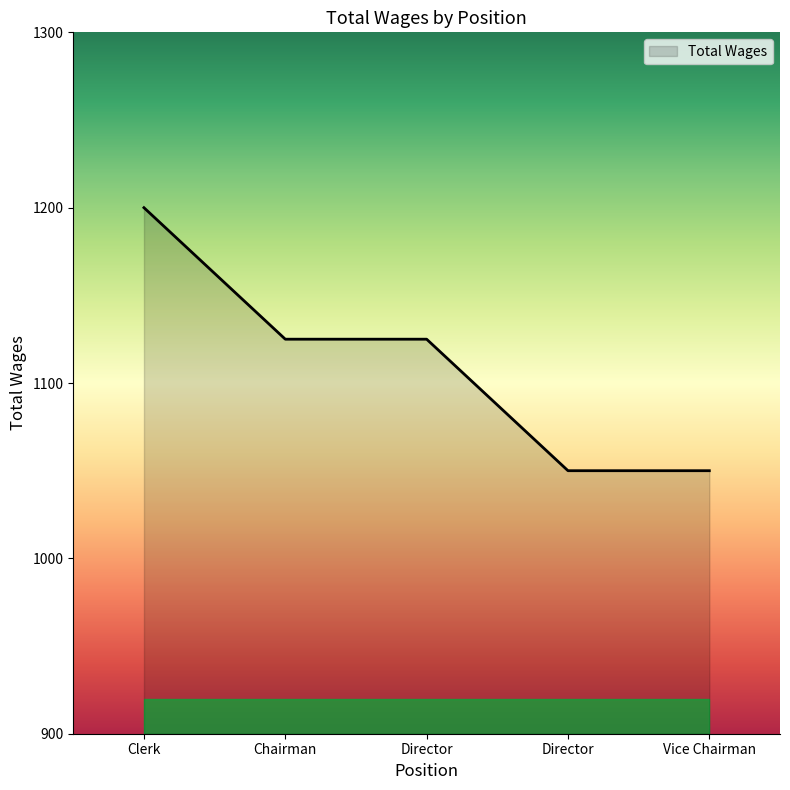

Reading left to right, what are all the values shown in this chart?

Clerk=1200	Chairman=1125	Director=1125	Director=1050	Vice Chairman=1050